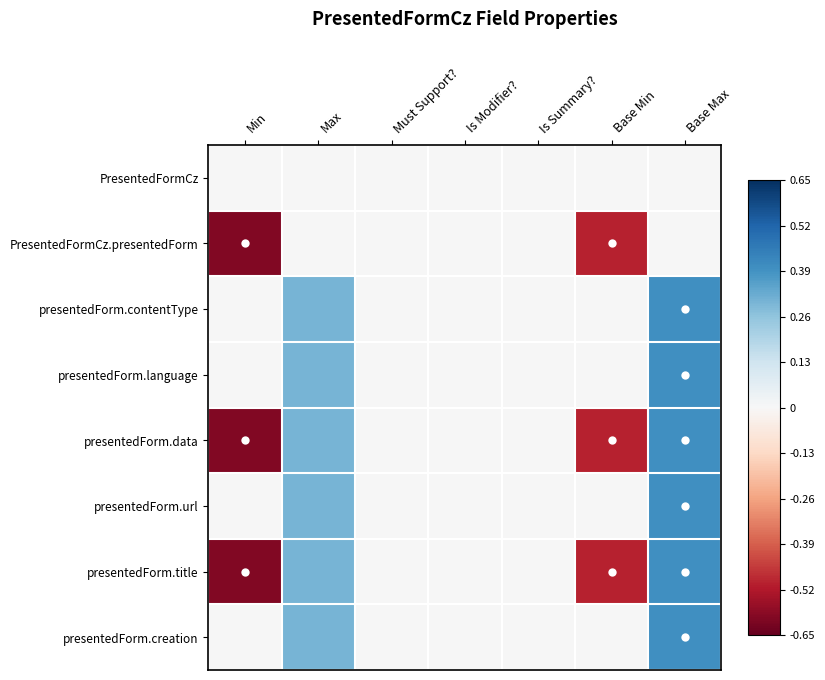

How many categories are shown in the chart?

7